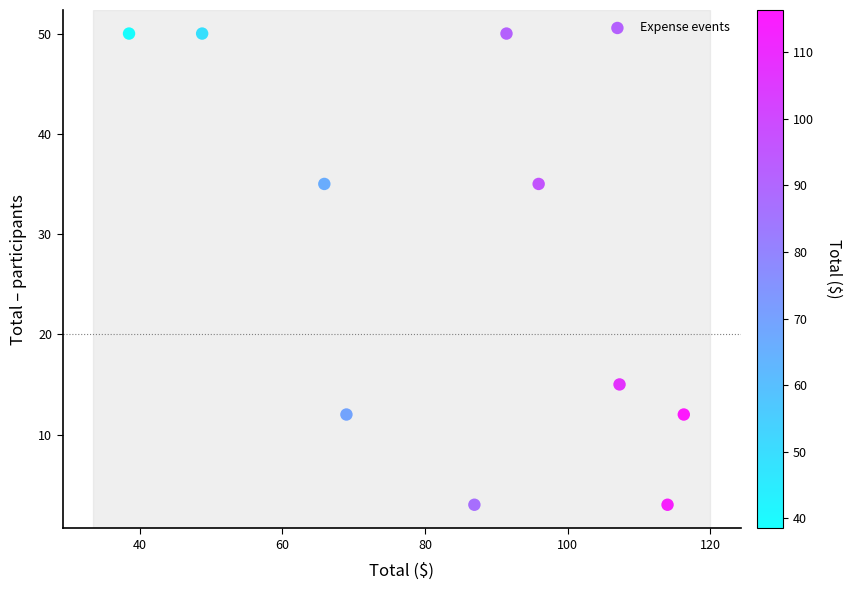

What is the range of Y values (max minus min)?

47